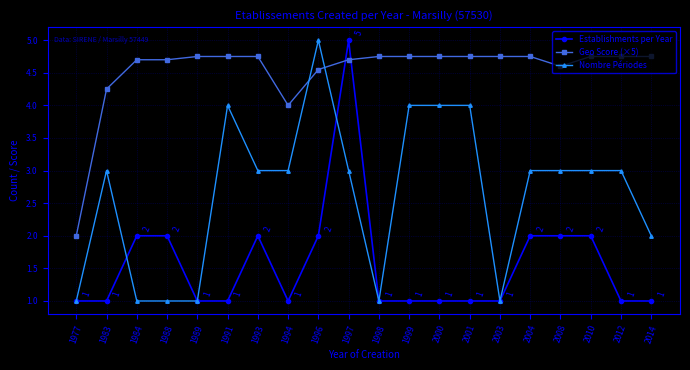

What is the maximum value shown in the chart?

5.0